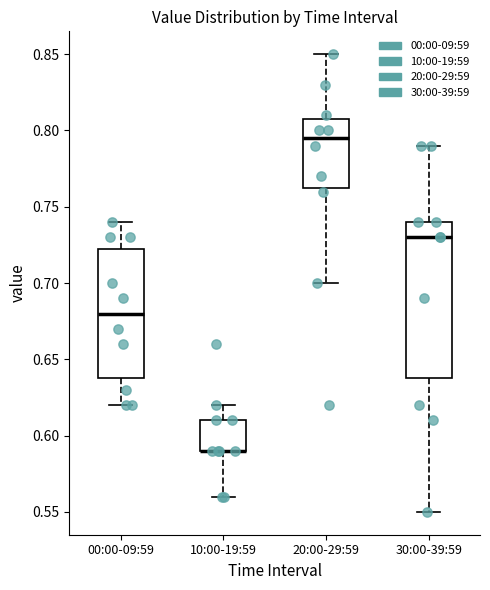

Reading left to right, read every box against the y-axis: the position of its median line, the range the box covers, and the ends of its whiskers. The values are not printed on the chart, so give them approximately, as read against the axis.

00:00-09:59: median 0.680, box 0.640 to 0.725, whiskers 0.620 to 0.740
10:00-19:59: median 0.590 (drawn on the box's lower edge), box 0.590 to 0.610, whiskers 0.560 to 0.620
20:00-29:59: median 0.795, box 0.765 to 0.810, whiskers 0.700 to 0.850
30:00-39:59: median 0.730, box 0.640 to 0.740, whiskers 0.550 to 0.790